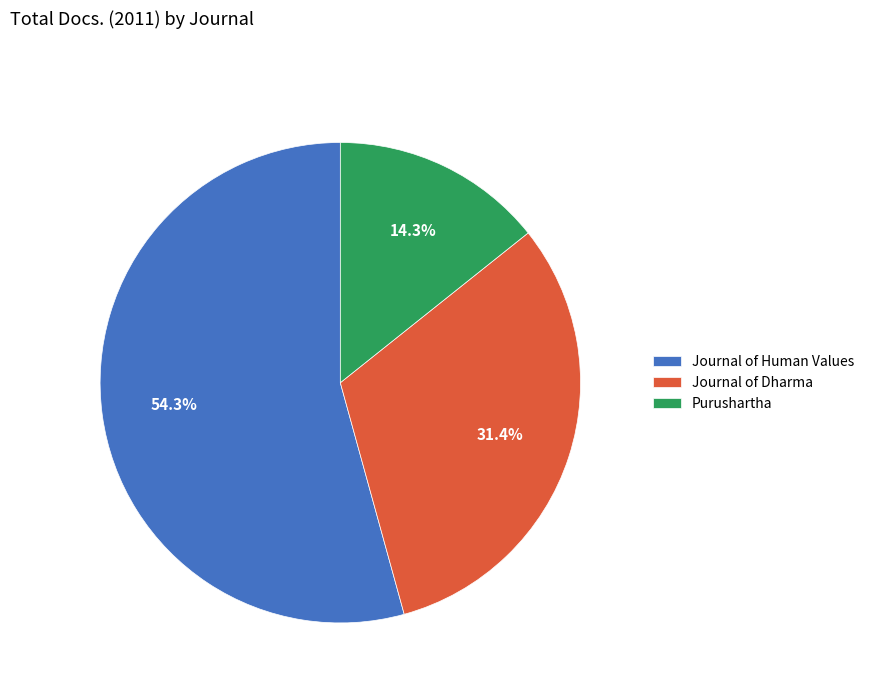

To the nearest percent, what percentage of the pie is Purushartha?

14%